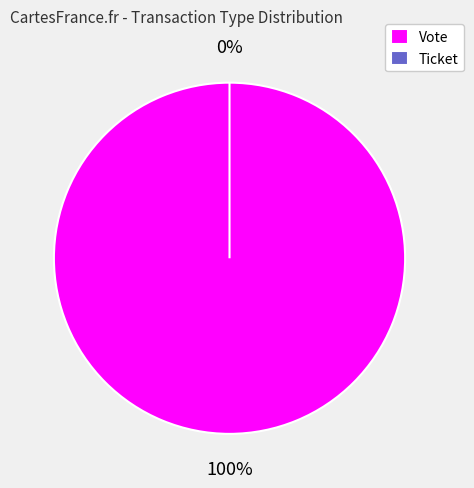

How much of the chart is everything except Ticket?

100.0%